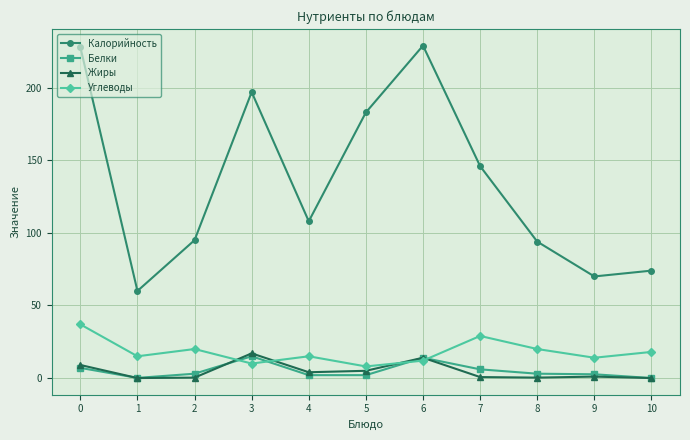

What is the highest value of the Жиры series?

17.0